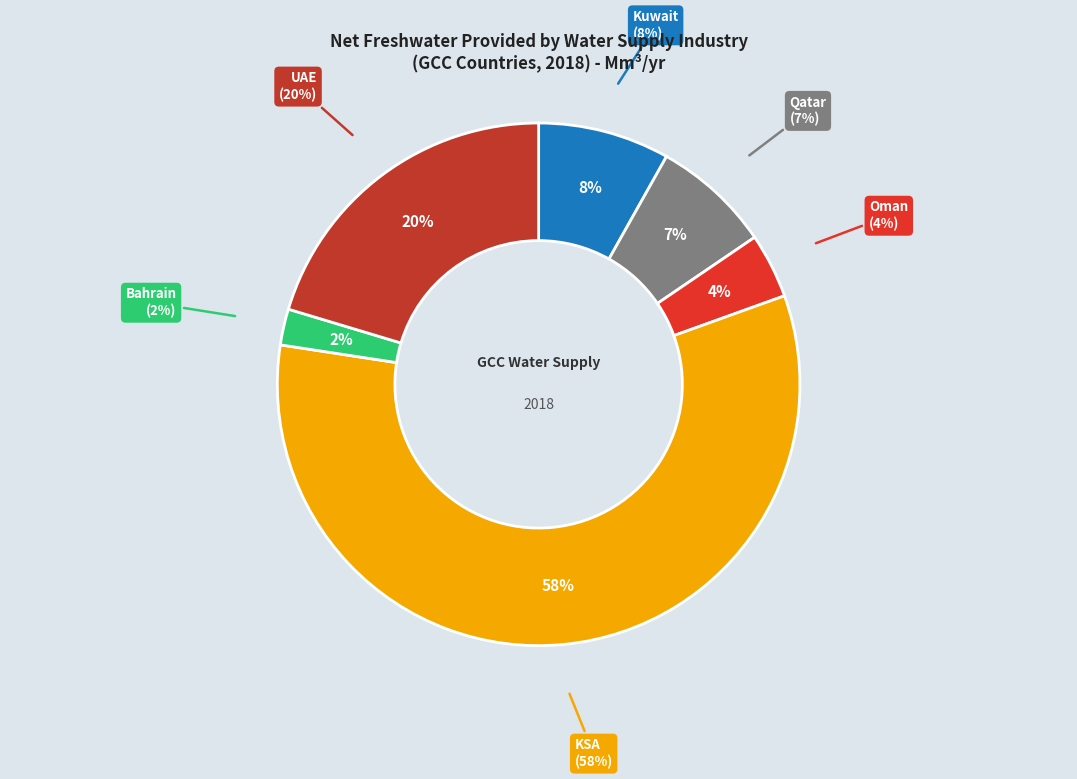

True or false: Qatar accounts for 22% of the total.

False